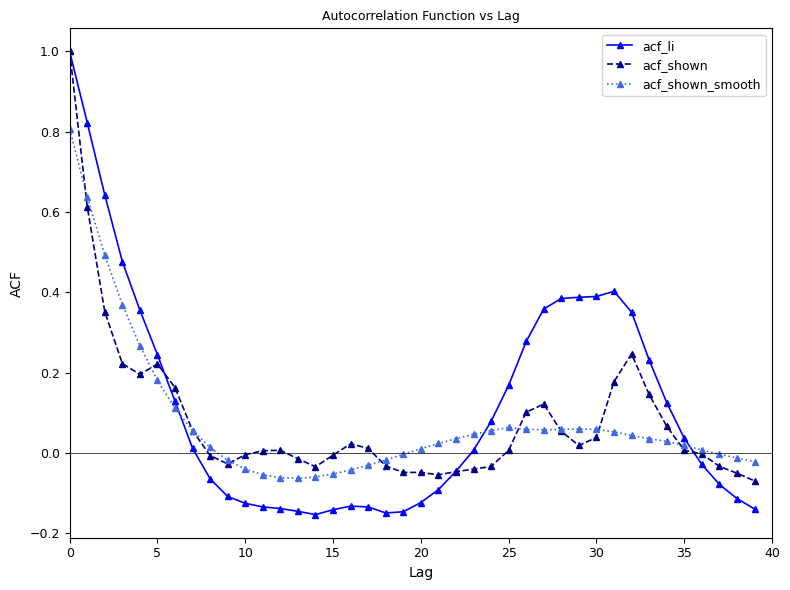

Which series has the largest range (max minus min)?

acf_li